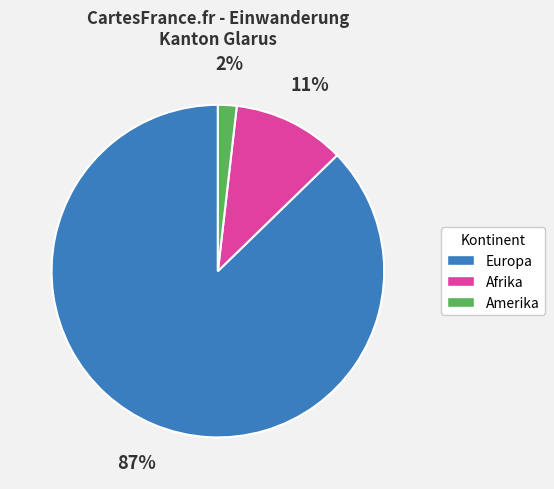

How many segments does this pie chart have?

3